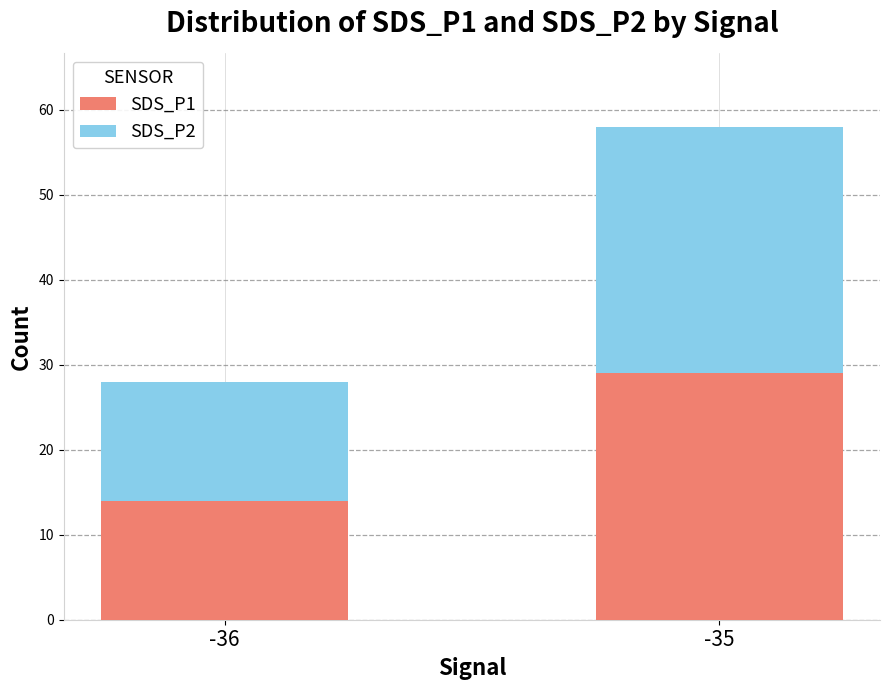

What is the value of the SDS_P1 bar at the 2nd from the left?

29